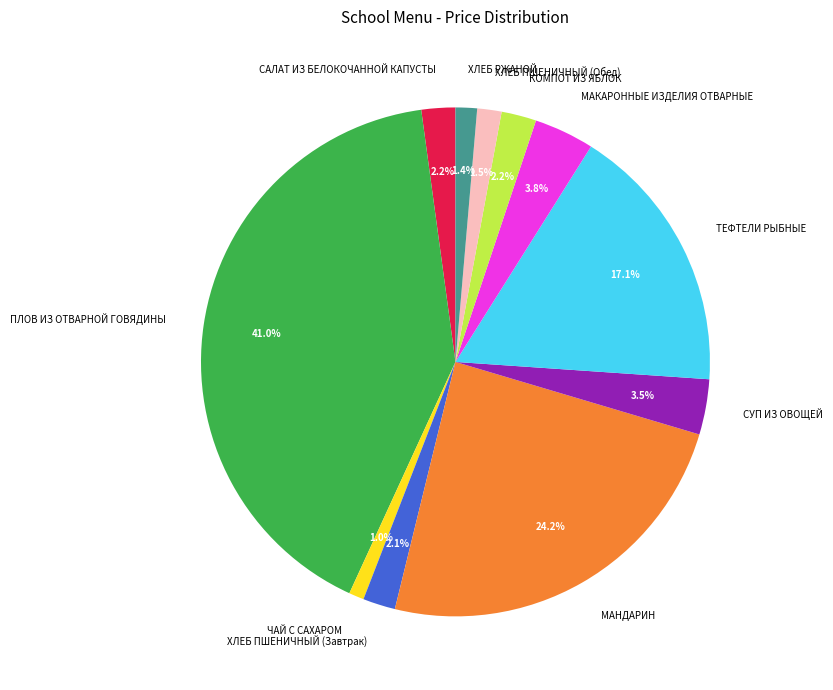

To the nearest percent, what is the average slice percentage?

9%